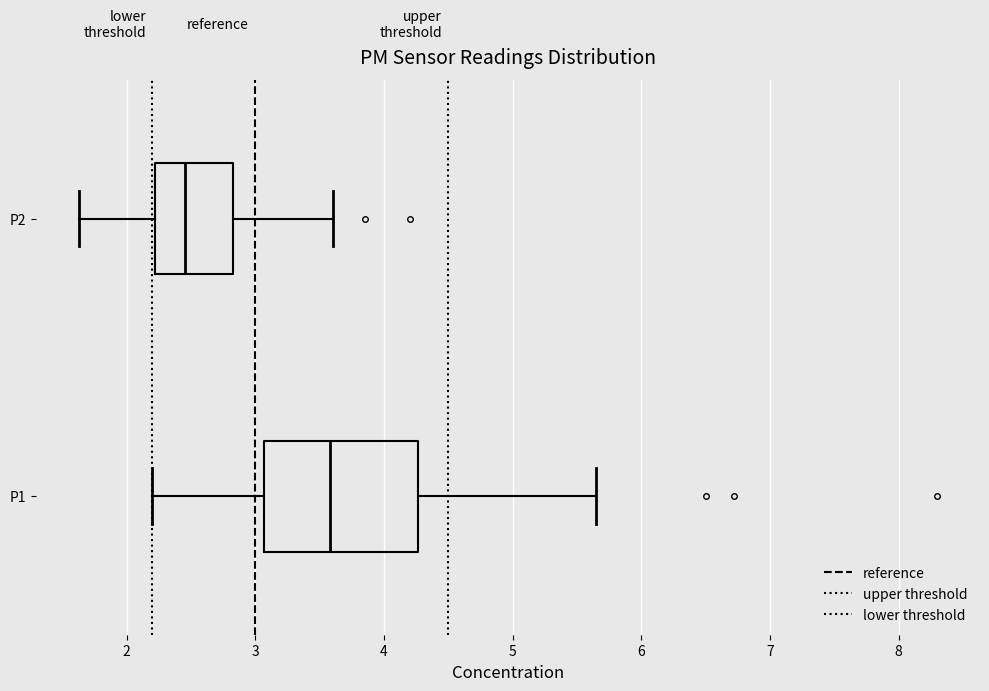

Reading bottom to top, transcribe this box plot: for each box, give where its median line is, the range the box spans, and where its two whiskers end, as read against the x-axis. The values are not printed on the chart, so give them approximately, as read against the axis.

P1: median 3.6, box 3.1 to 4.3, whiskers 2.2 to 5.7
P2: median 2.5, box 2.2 to 2.8, whiskers 1.6 to 3.6